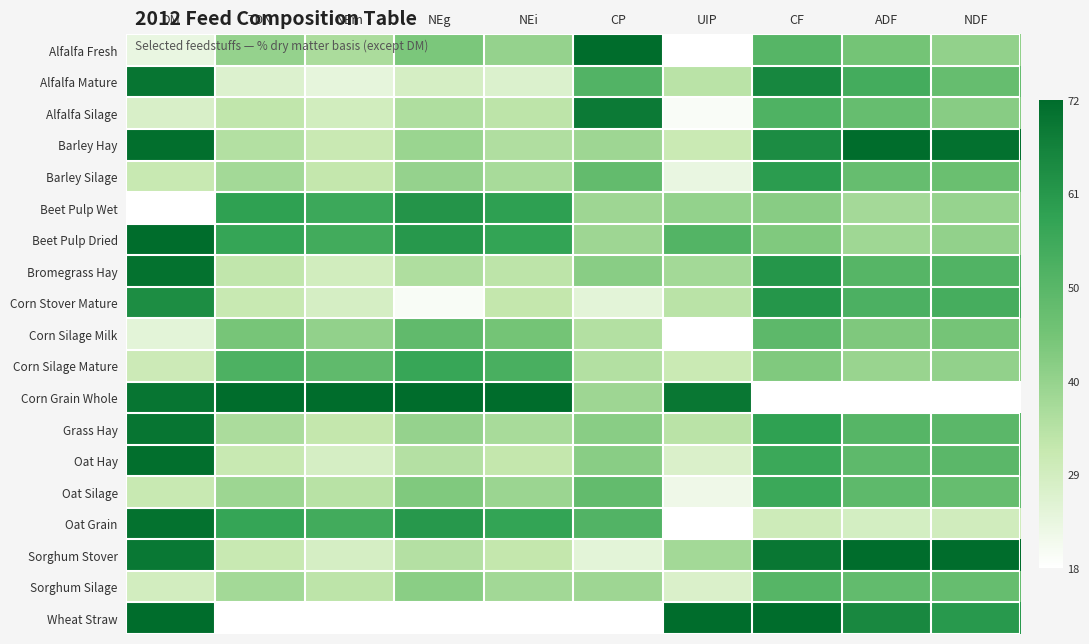

List the series in order of their peak value, lowest first.

Corn Silage Milk, Sorghum Silage, Oat Silage, Corn Silage Mature, Barley Silage, Beet Pulp Wet, Corn Stover Mature, Alfalfa Silage, Alfalfa Mature, Grass Hay, Bromegrass Hay, Oat Grain, Oat Hay, Alfalfa Fresh, Barley Hay, Corn Grain Whole, Beet Pulp Dried, Wheat Straw, Sorghum Stover